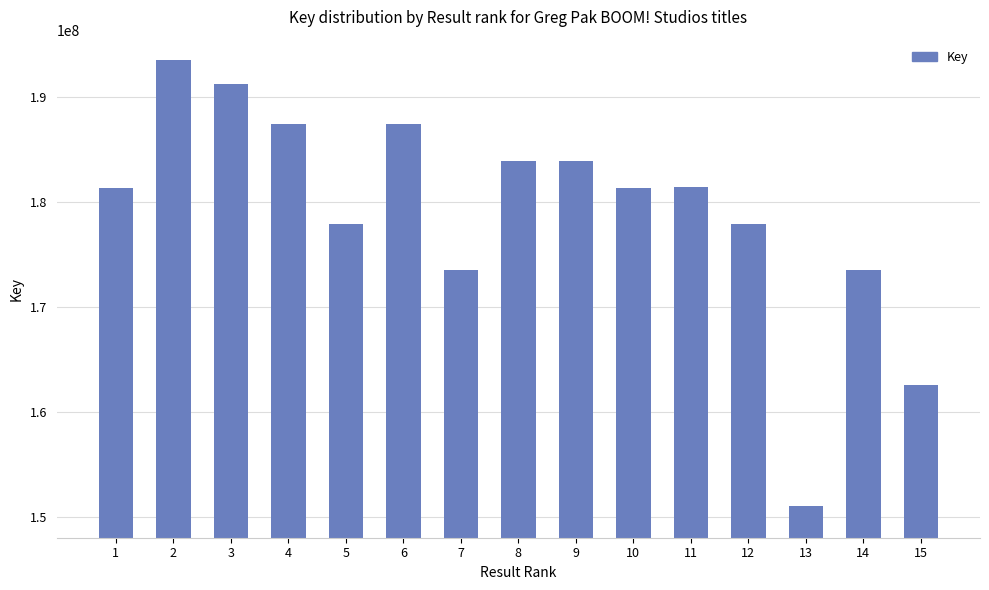

Which has a higher value, 15 or 6?

6